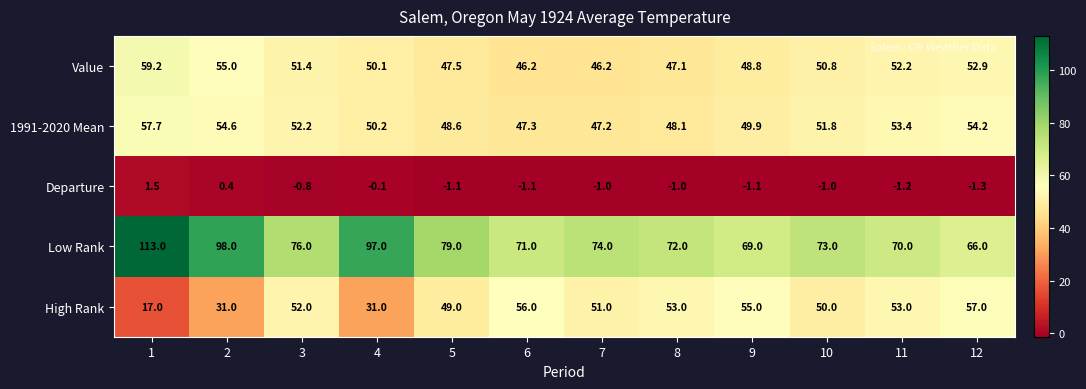

What is the difference between the second highest and second lowest values in the Value series?

8.8